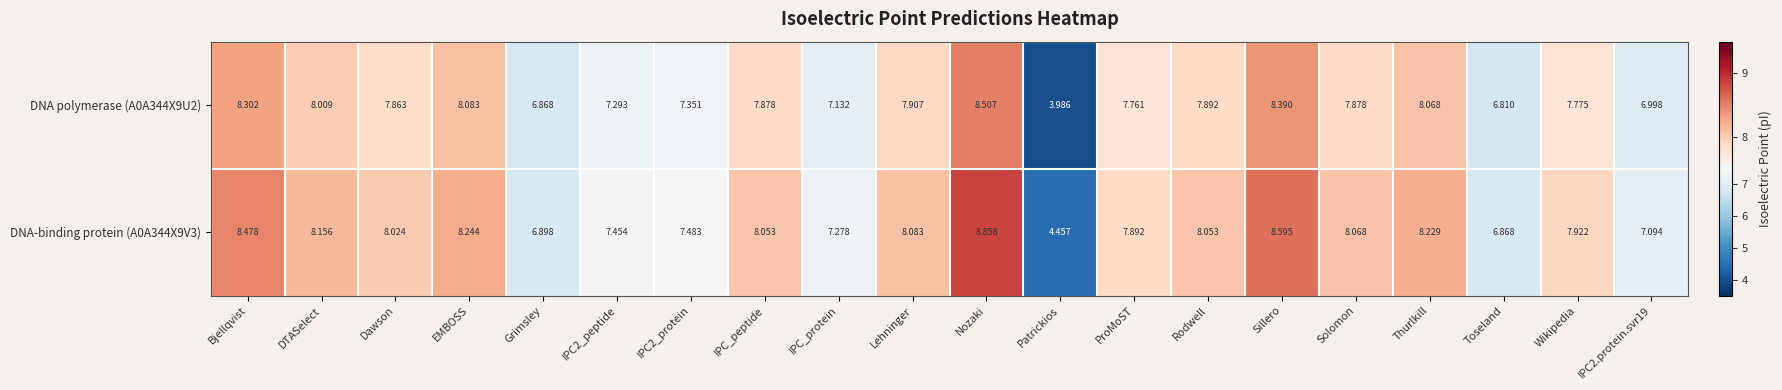

Which label corresponds to the smallest value in the chart?

Patrickios